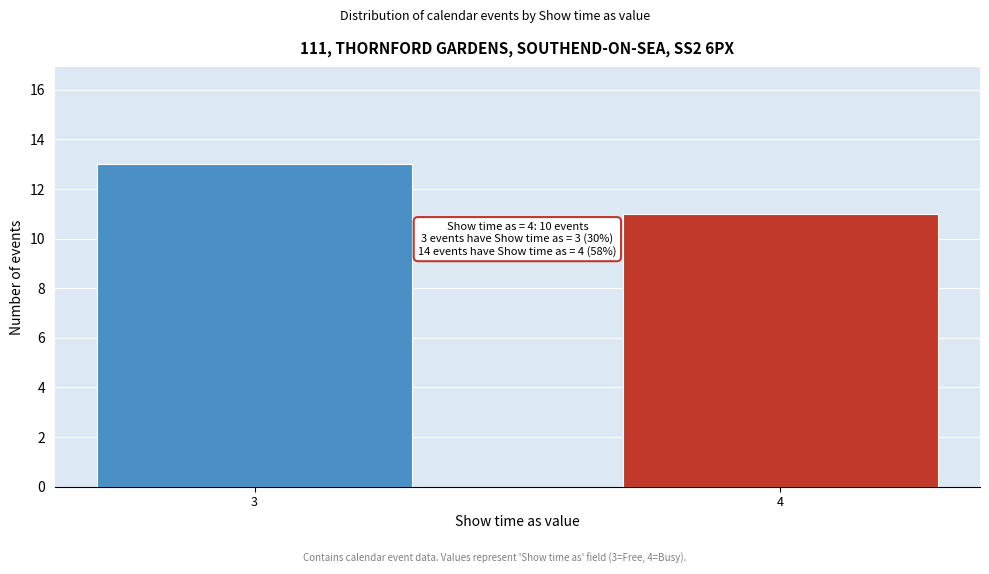

Reading left to right, what are all the values shown in this chart?

13	11